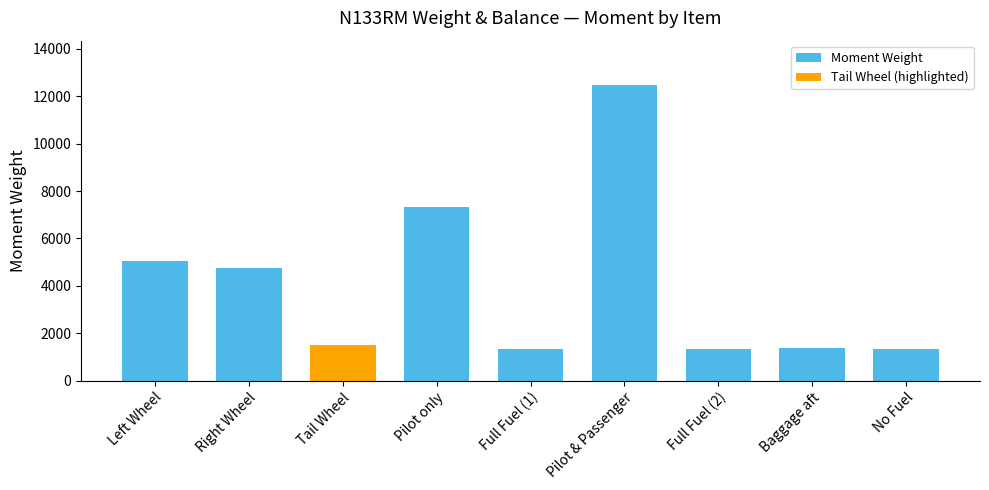

How many bars are there in total?

9